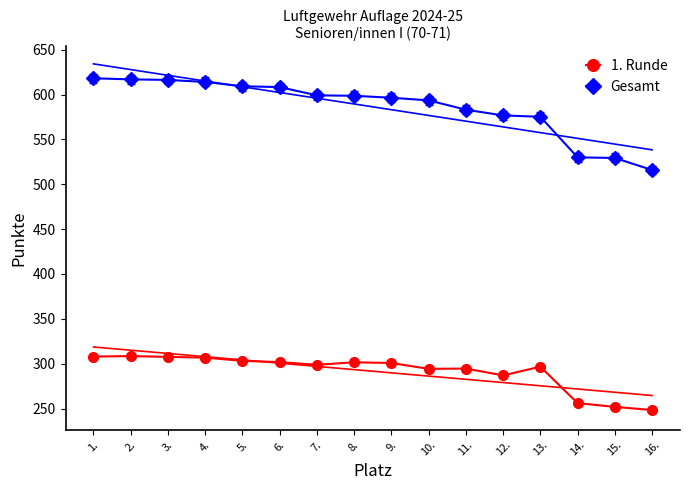

What is the value of the 1. Runde point at the 9th from the left?

300.8